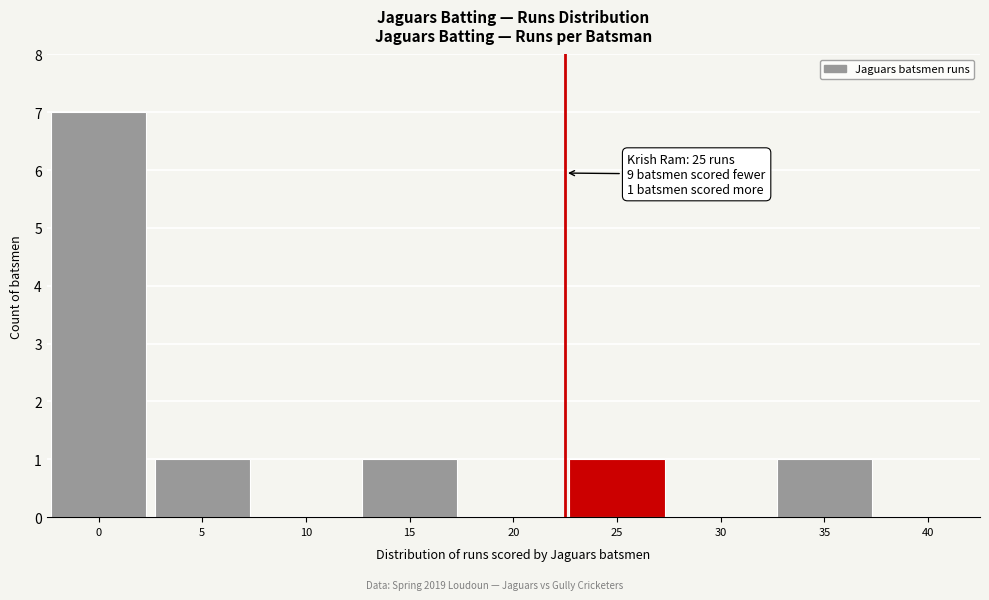

Reading left to right, list all the values displayed in this chart.

0=7	5=1	10=0	15=1	20=0	25=1	30=0	35=1	40=0